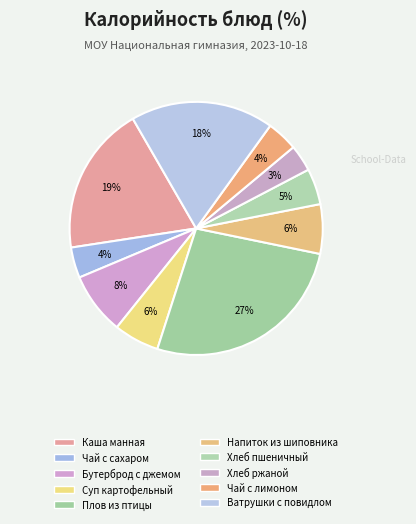

How many slices are in this pie chart?

10